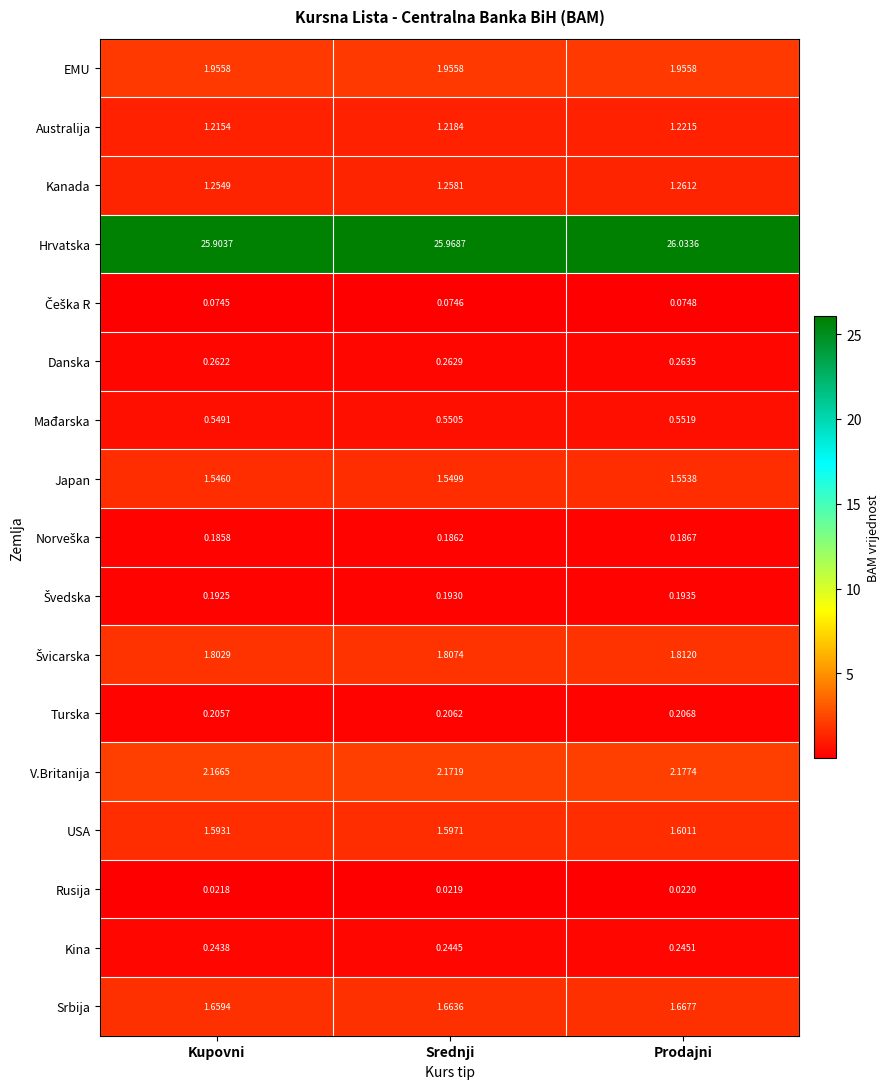

Between Kupovni and Srednji, which series saw the biggest shift?

Hrvatska